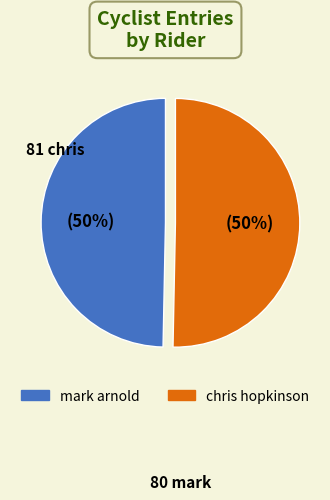

What is the ratio of the value at mark to the value at chris?

1.0